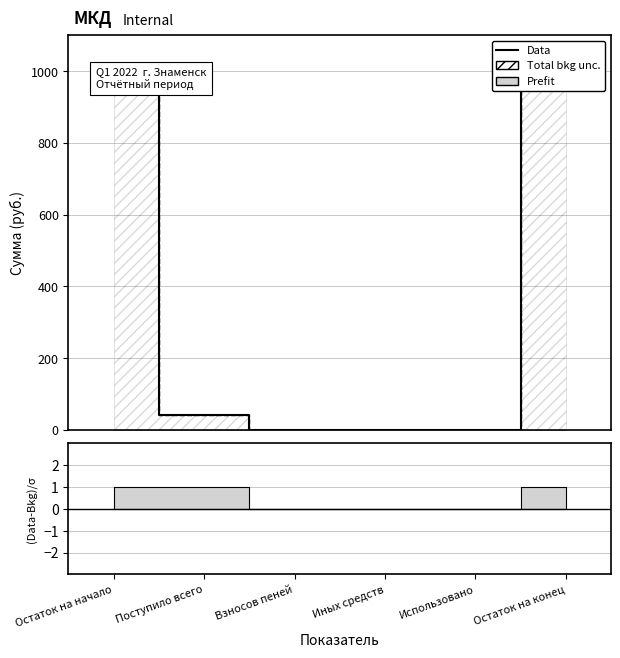

How many data points are above 40?

3